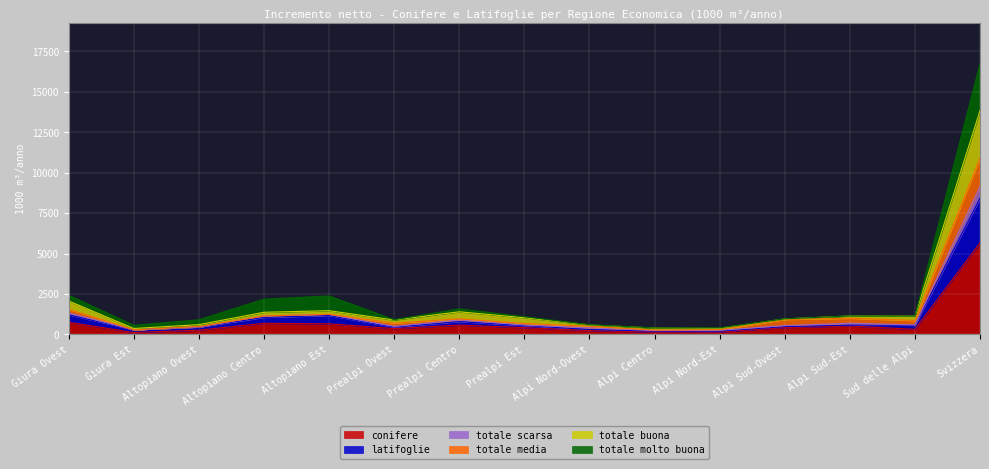

What is the spread (max minus min) of values at Prealpi Ovest?

550